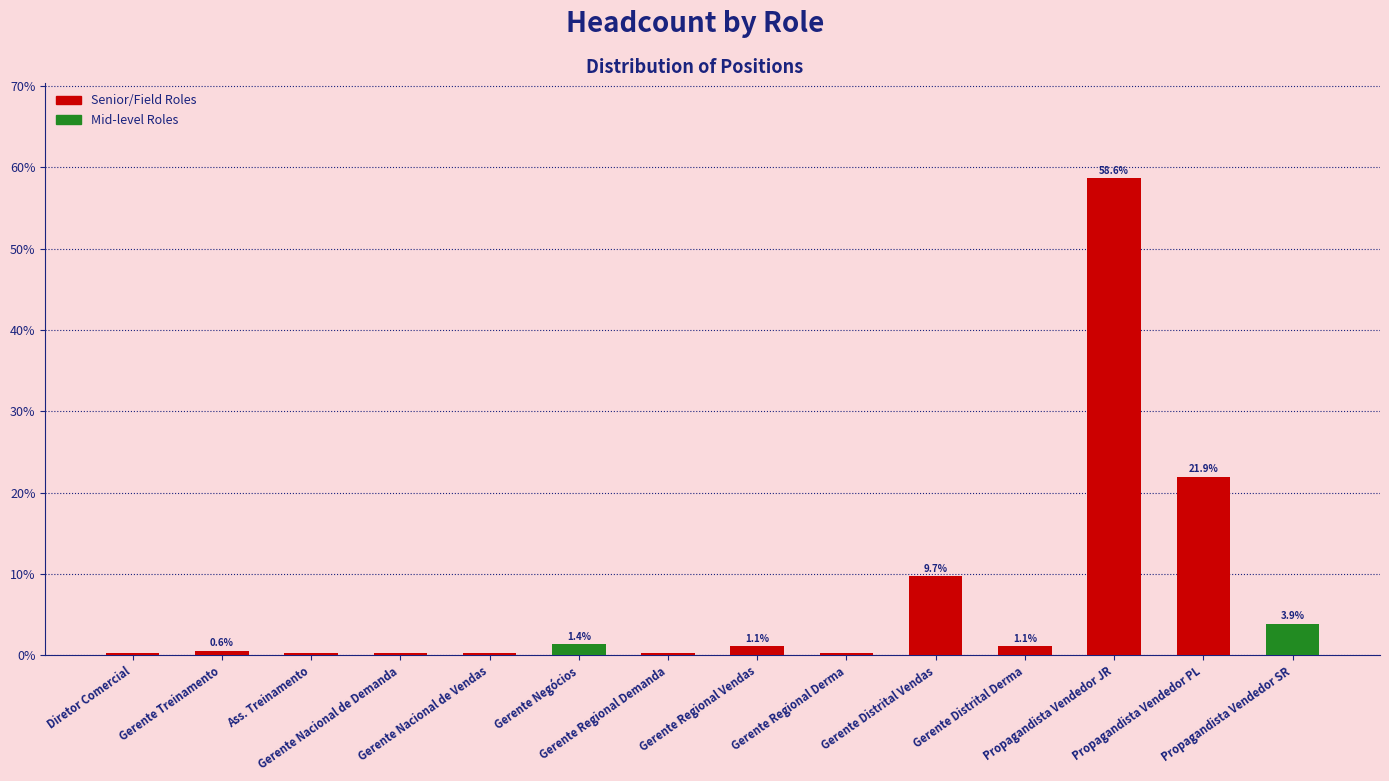

Between Gerente Regional Derma and Gerente Distrital Derma, which is larger?

Gerente Distrital Derma